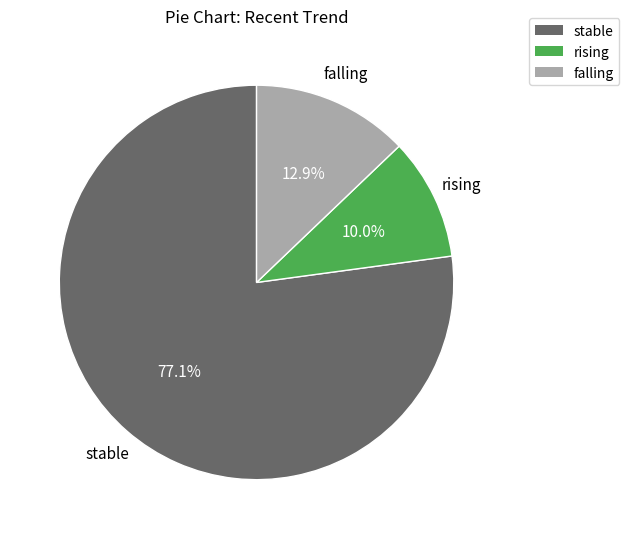

What percentage is NOT represented by rising?

90.0%